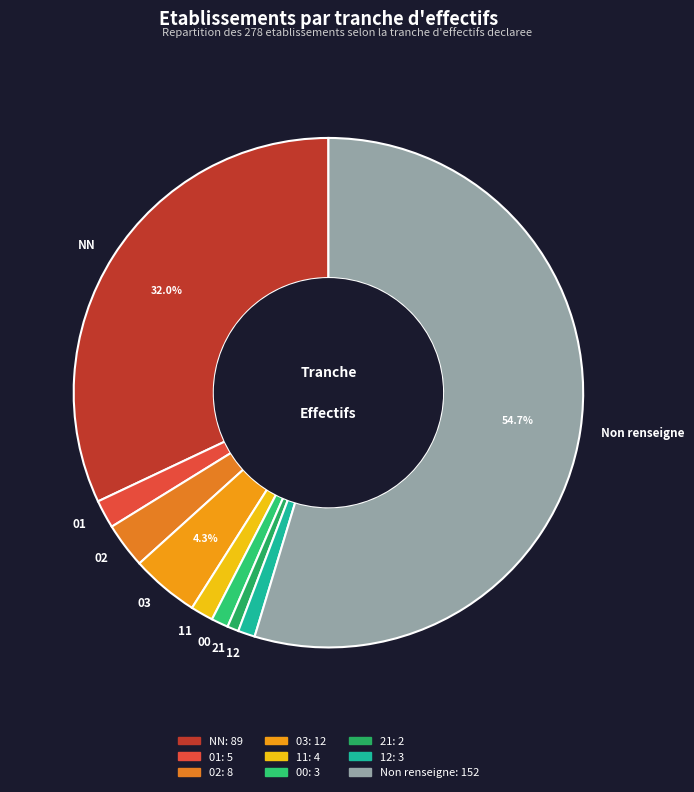

Between 03 and NN, which is larger?

NN